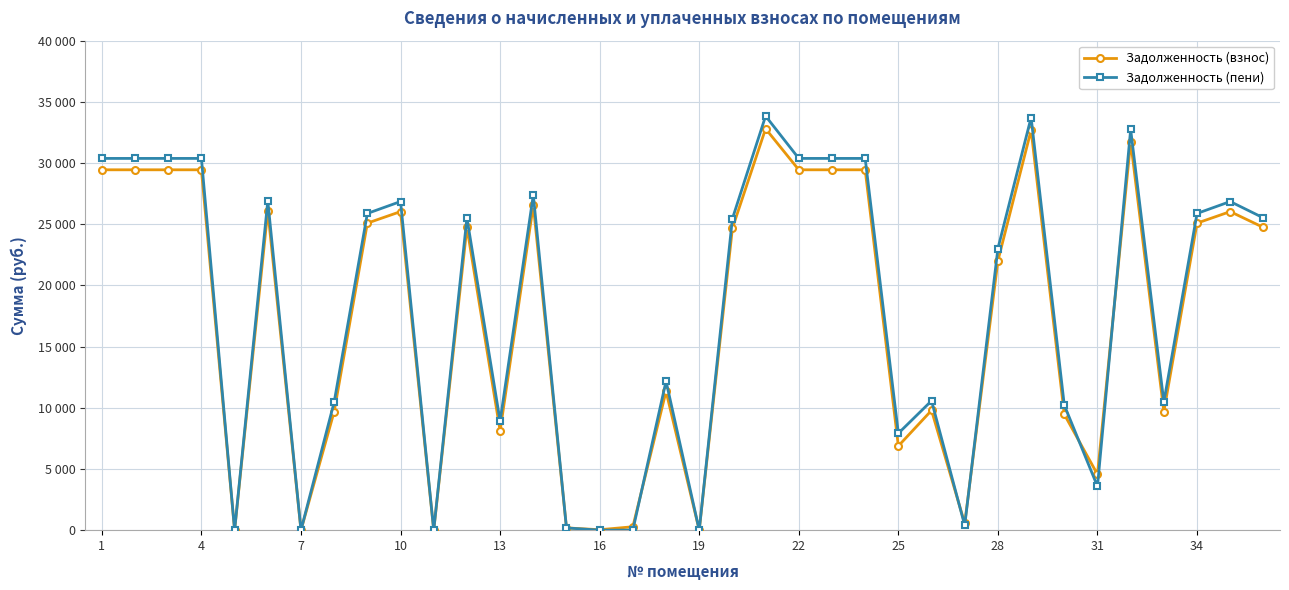

True or false: Задолженность (взнос) has more than 0 points higher than both neighbors.

True